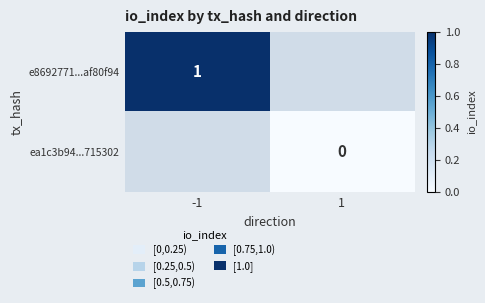

Is the value of ea1c3b94...715302 at 1 greater than the value of e8692771...af80f94 at -1?

No